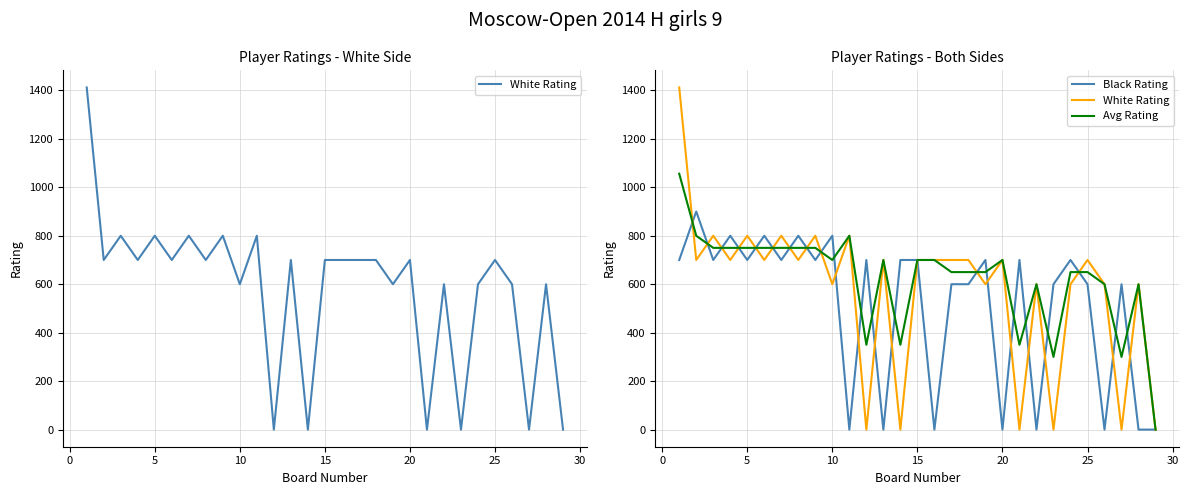

Reading left to right, extract all data points from this chart.

White Rating: 1412	700	800	700	800	700	800	700	800	600	800	0	700	0	700	700	700	700	600	700	0	600	0	600	700	600	0	600	0
Black Rating: 700	900	700	800	700	800	700	800	700	800	0	700	0	700	700	0	600	600	700	0	700	0	600	700	600	0	600	0	0
Avg Rating: 1056	800	750	750	750	750	750	750	750	700	800	350	700	350	700	700	650	650	650	700	350	600	300	650	650	600	300	600	0